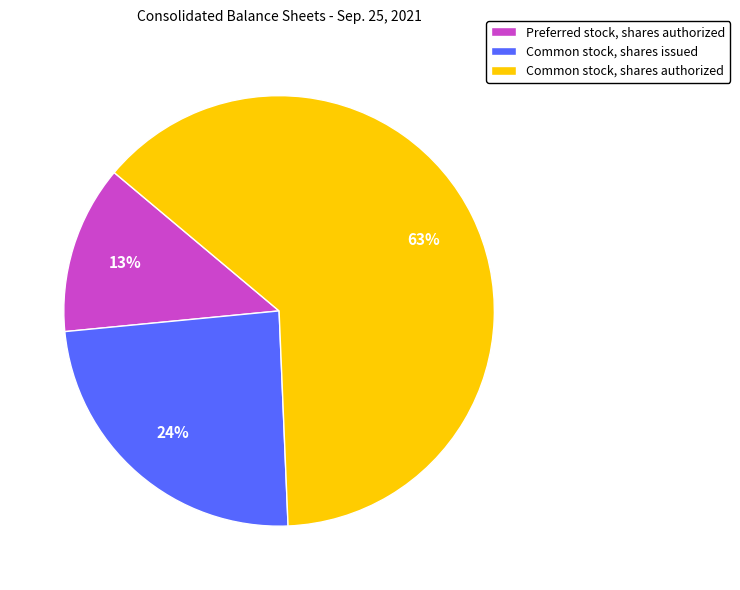

To the nearest percent, what is the average slice percentage?

33%